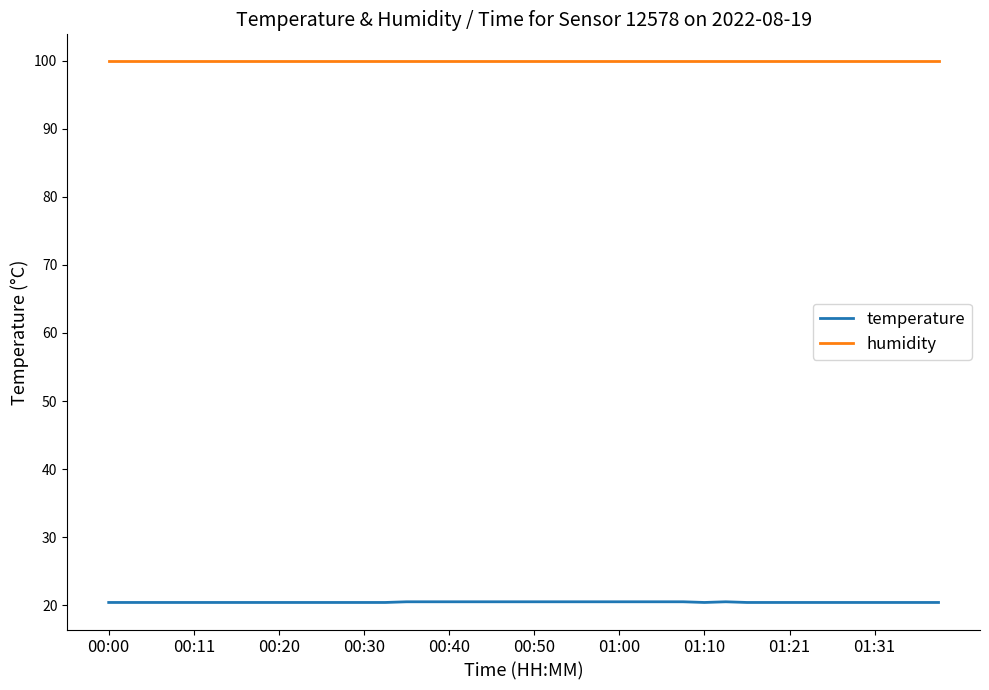

True or false: temperature and humidity intersect in this chart.

False